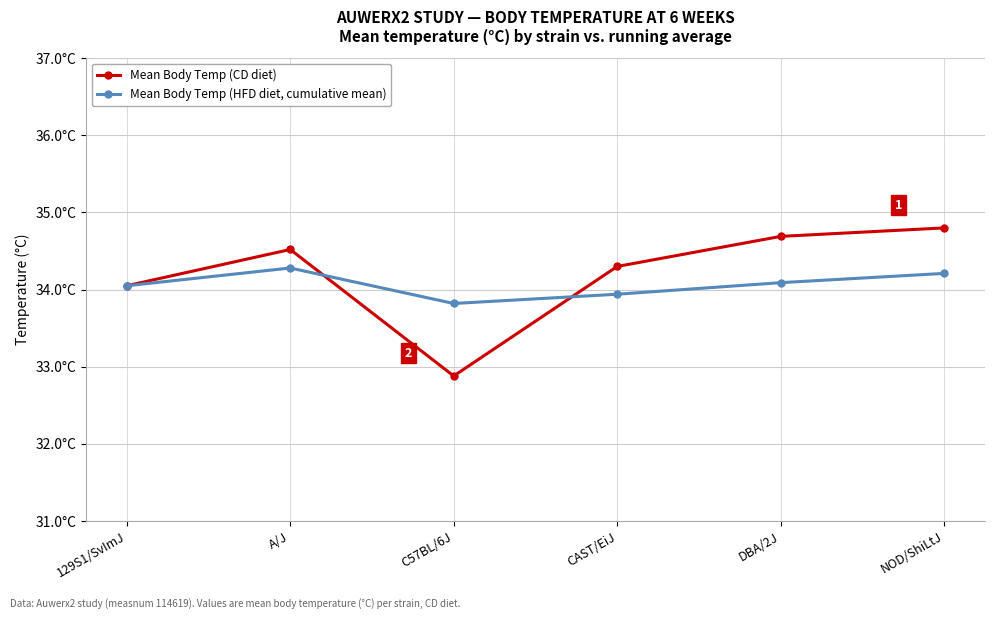

True or false: Mean Body Temp (CD diet) and Mean Body Temp (HFD diet, cumulative mean) intersect in this chart.

True